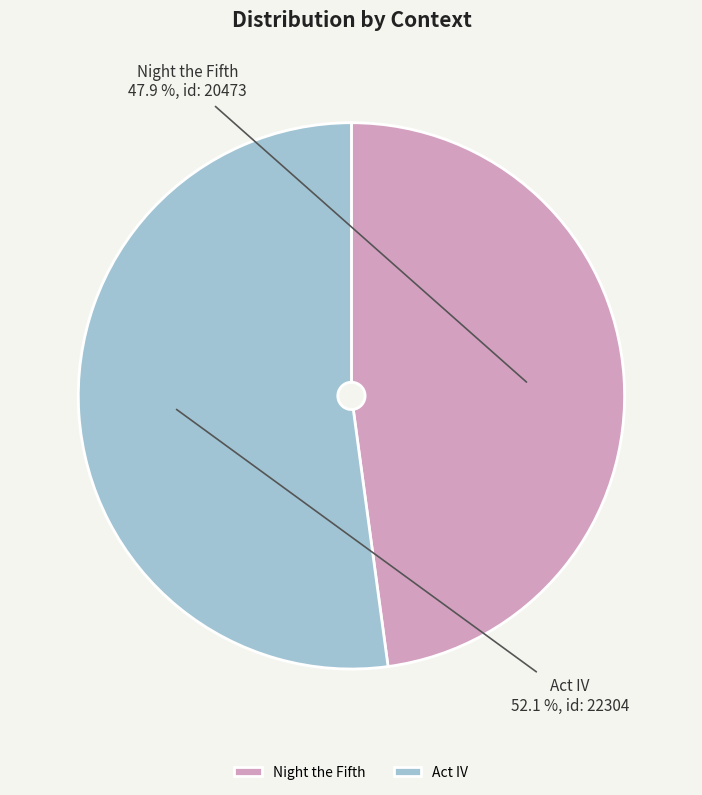

What is the smallest slice in the pie chart?

Night the Fifth